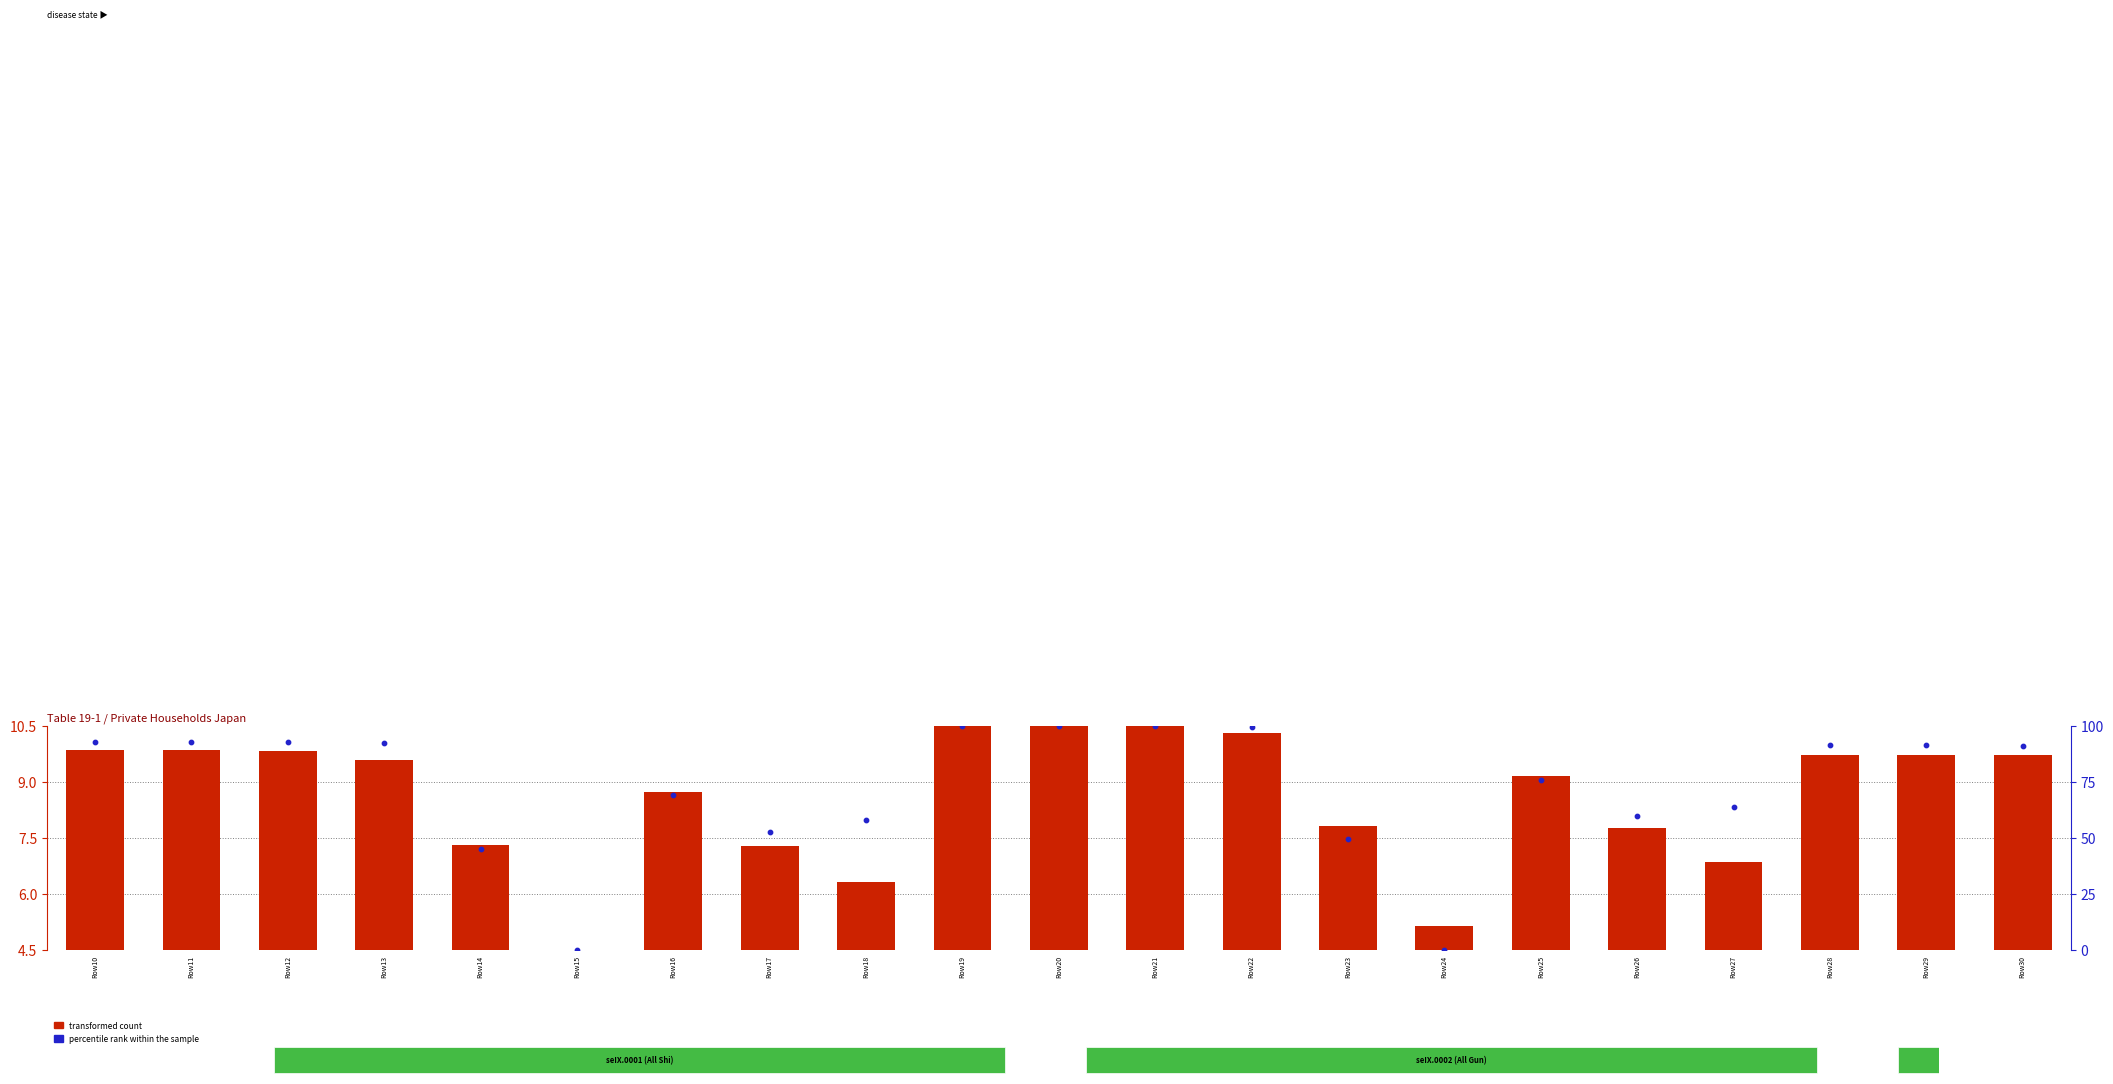

At which category is the sum across all series the highest?

Row19